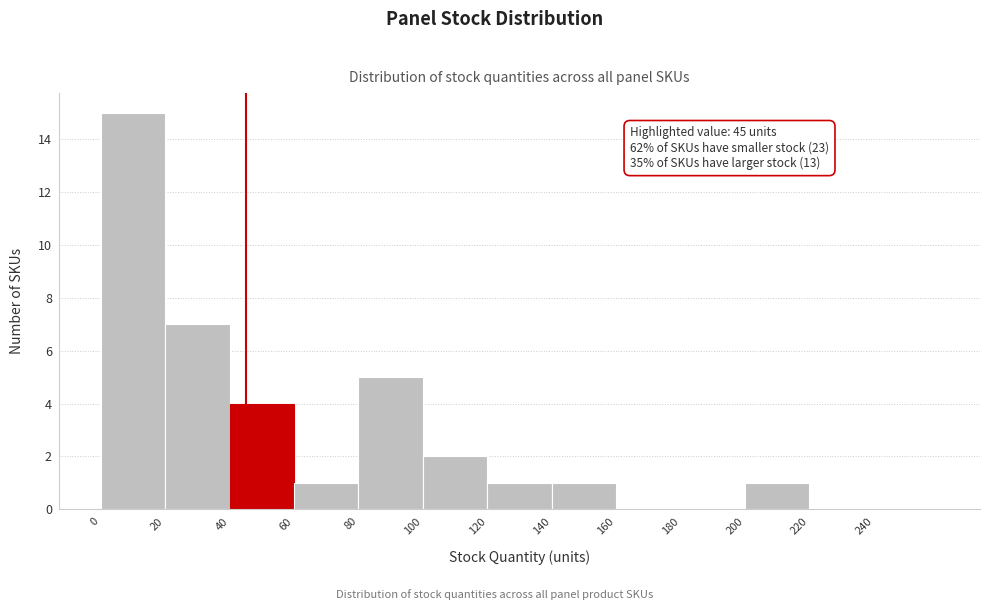

Which range on the x-axis has the tallest bar?

0 to 20